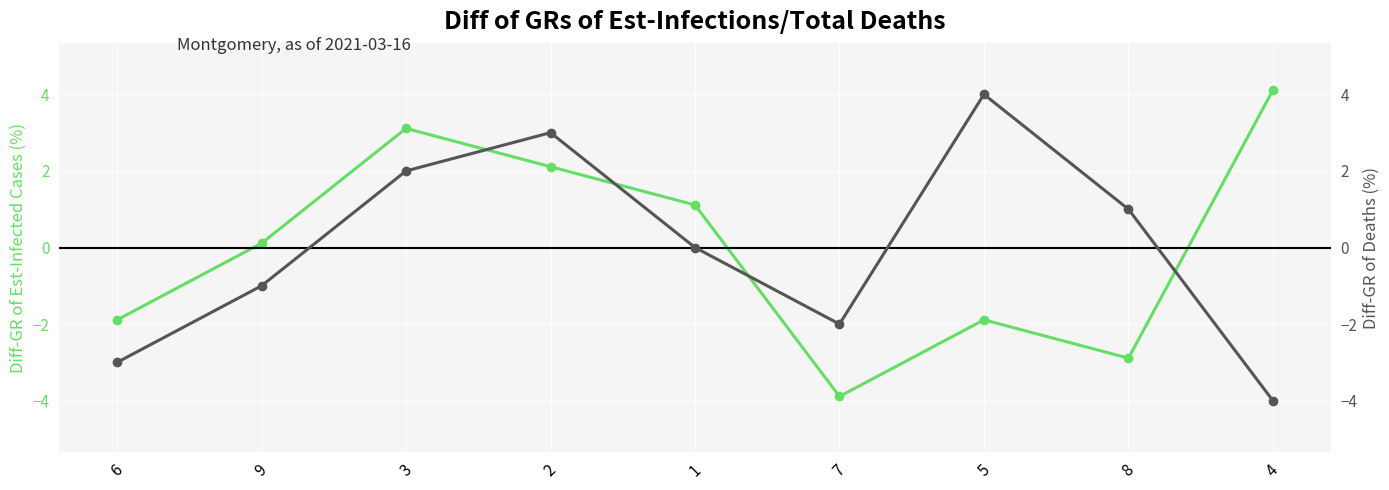

Which series ends up on top after the final intersection of Diff-GR of Deaths (%) and Diff-GR of Est-Infected Cases (%)?

Diff-GR of Est-Infected Cases (%)